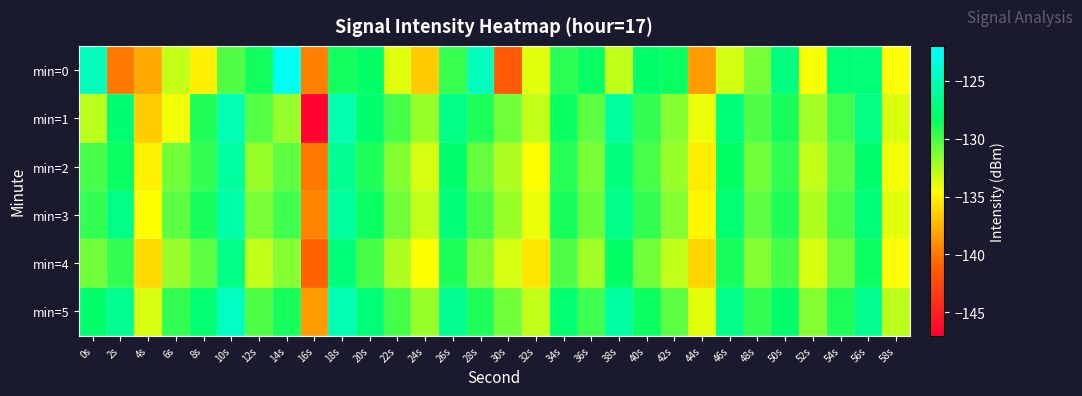

Between 24s and 28s, which series saw the biggest shift?

min=0